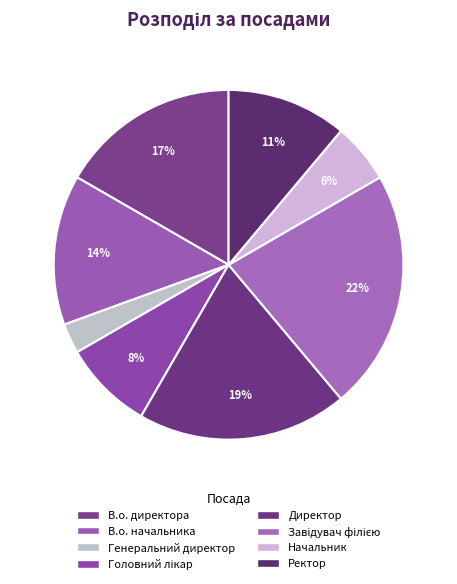

To the nearest percent, what is the difference between the largest and smallest slice percentages?

19%